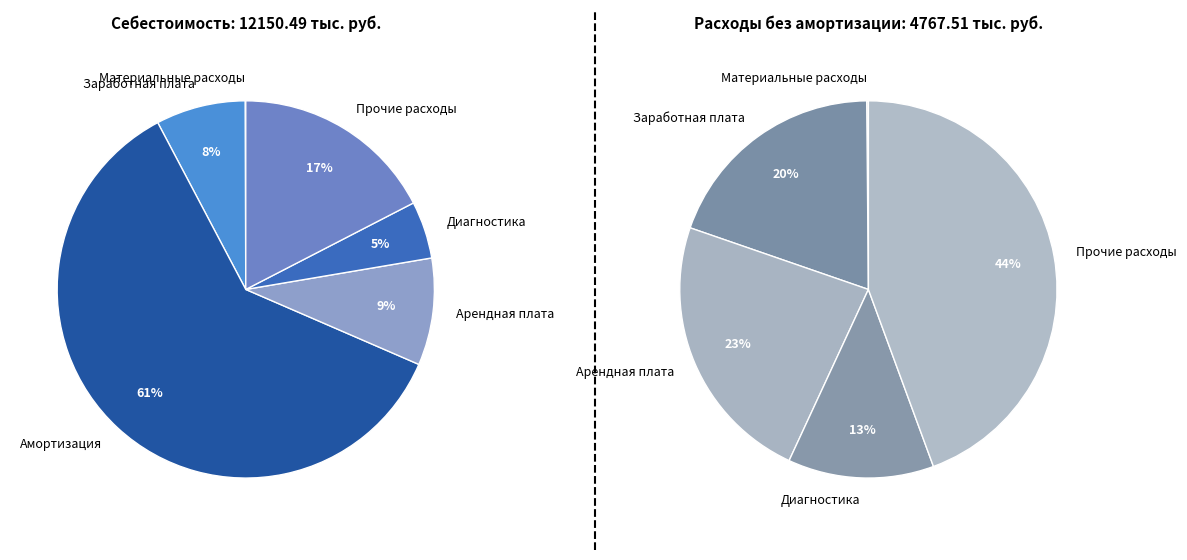

Rank the categories by value from lowest to highest.

Материальные расходы, Диагностика, Заработная плата, Арендная плата, Прочие расходы, Амортизация